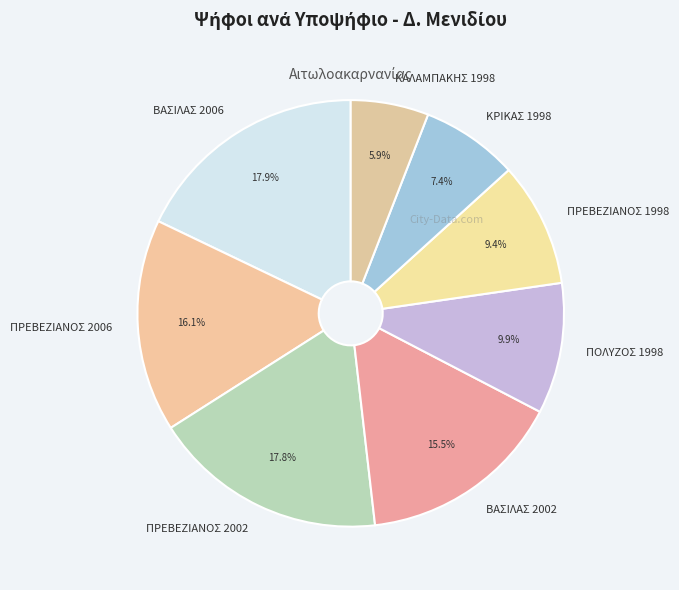

What percentage is the ΠΡΕΒΕΖΙΑΝΟΣ 2006 slice, to the nearest percent?

16%